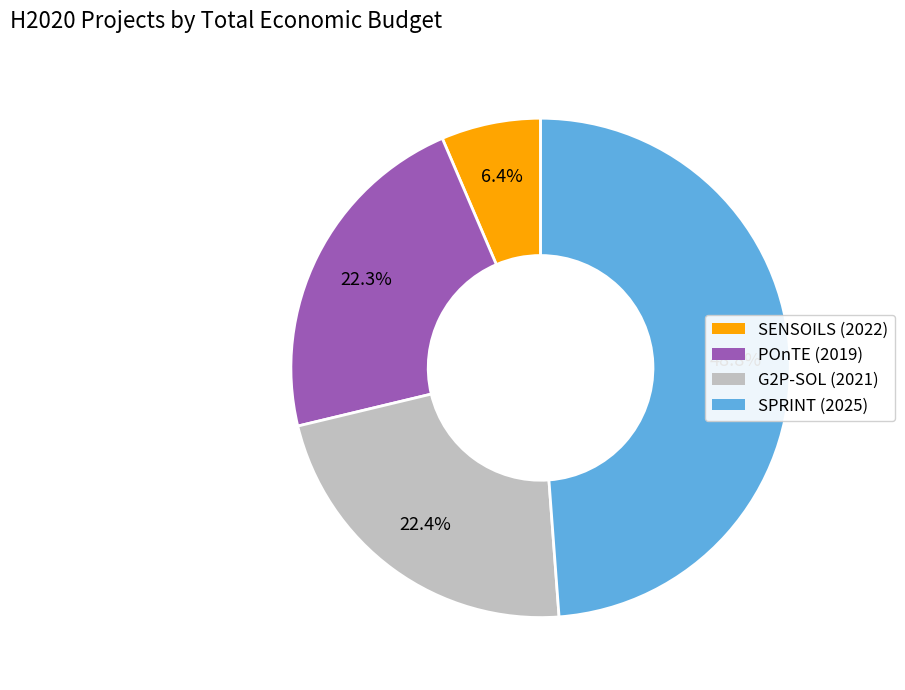

To the nearest percent, what percentage of the pie is SPRINT (2025)?

49%